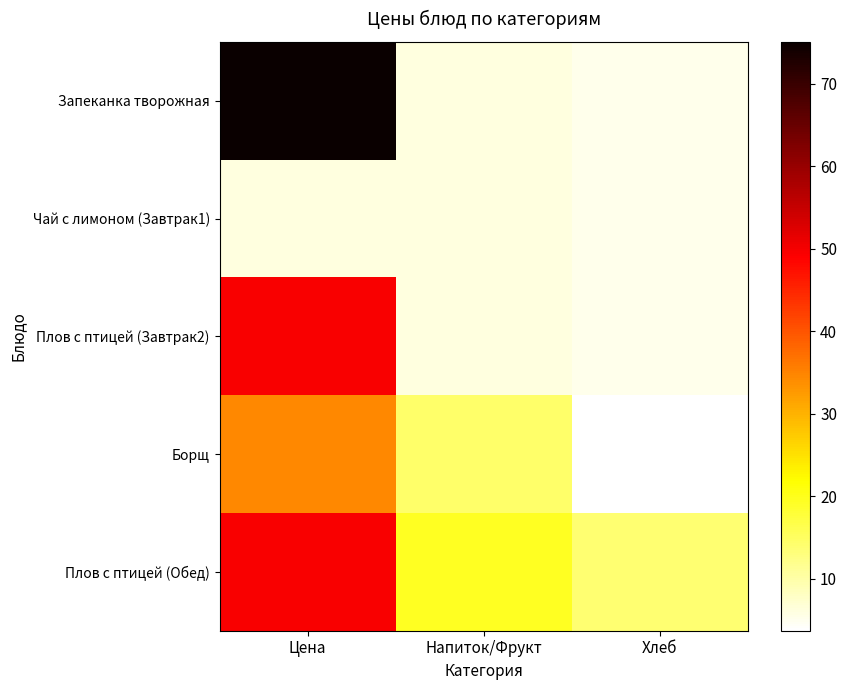

Between Напиток/Фрукт and Цена, which is larger?

Цена